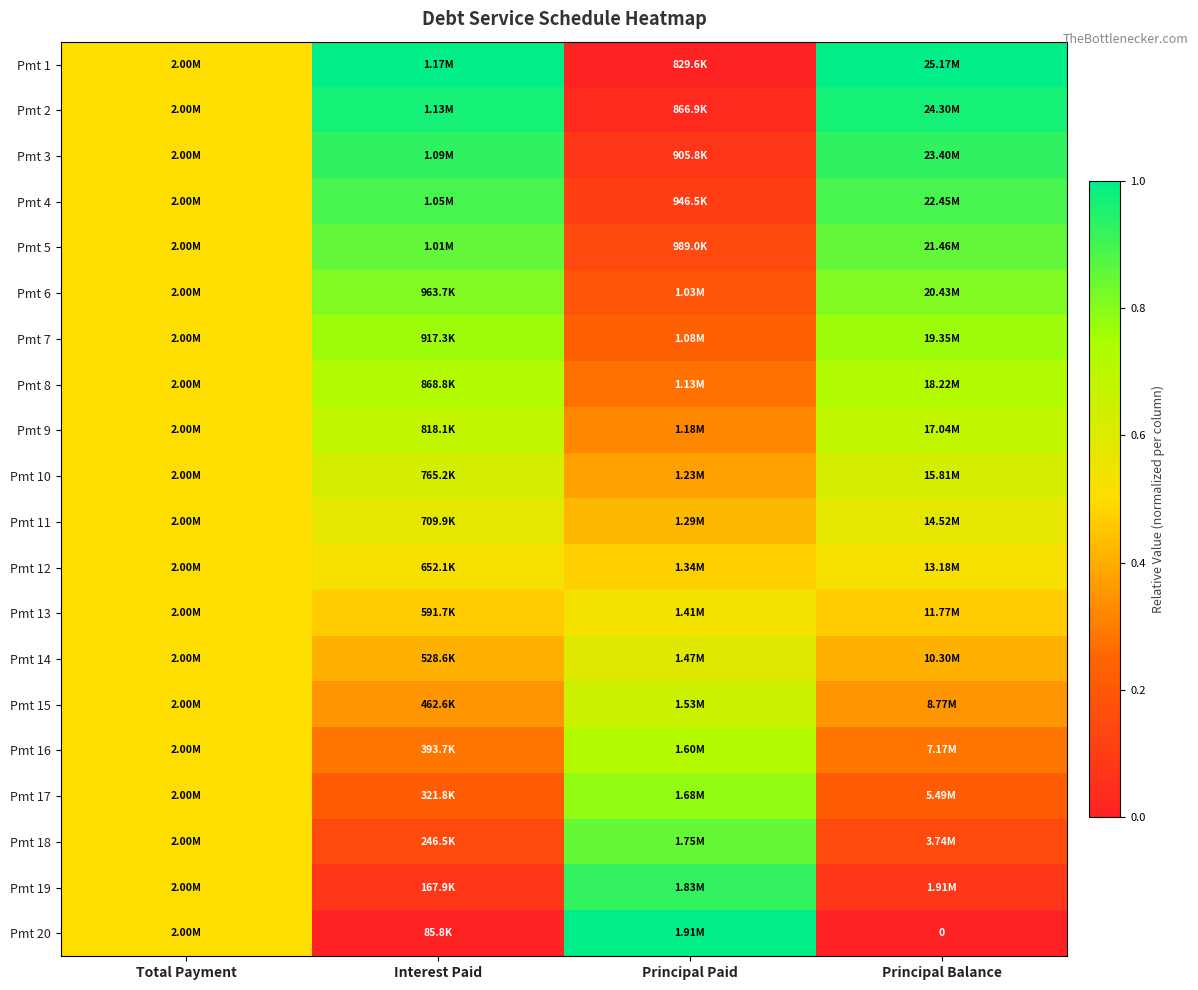

At which category is the sum across all series the highest?

Principal Balance